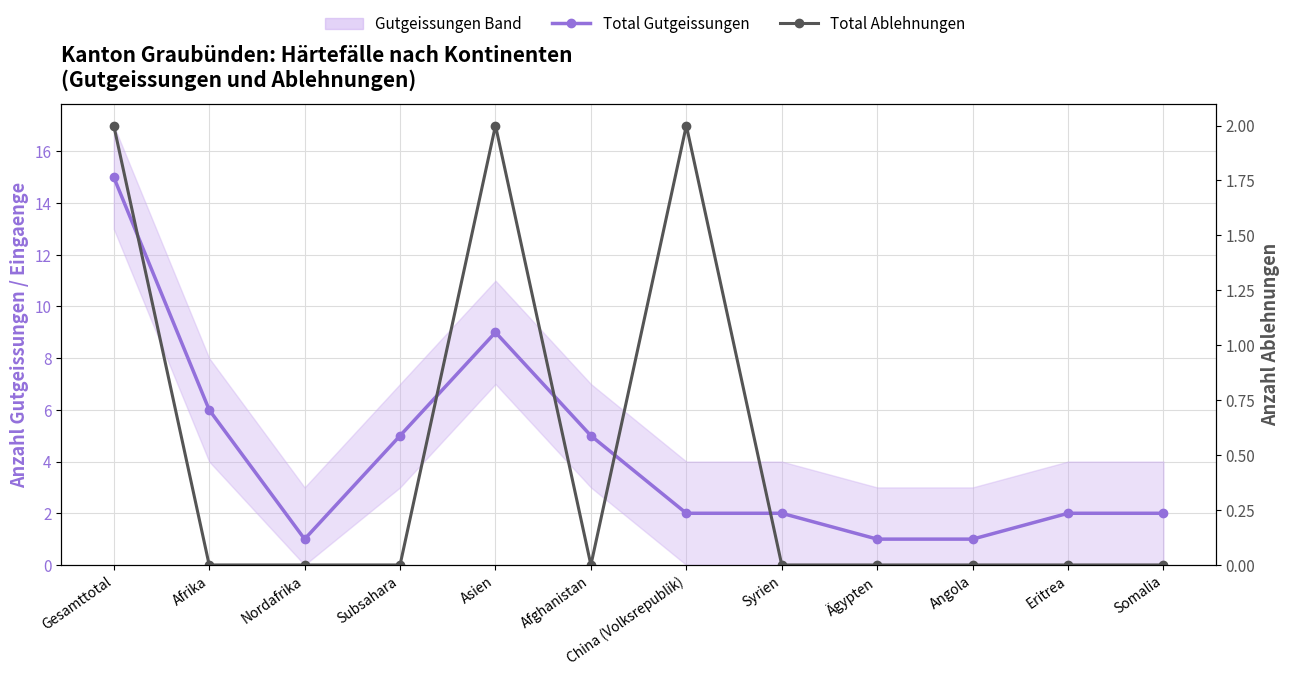

How many lines are shown in the chart?

2